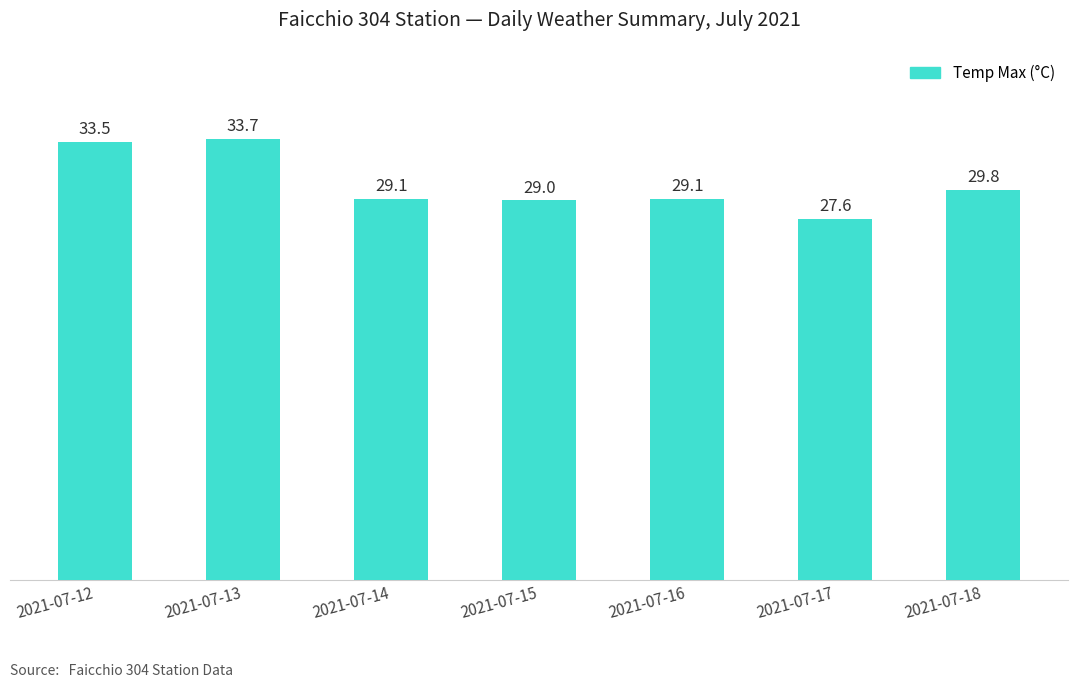

Which label corresponds to the smallest value in the chart?

2021-07-17